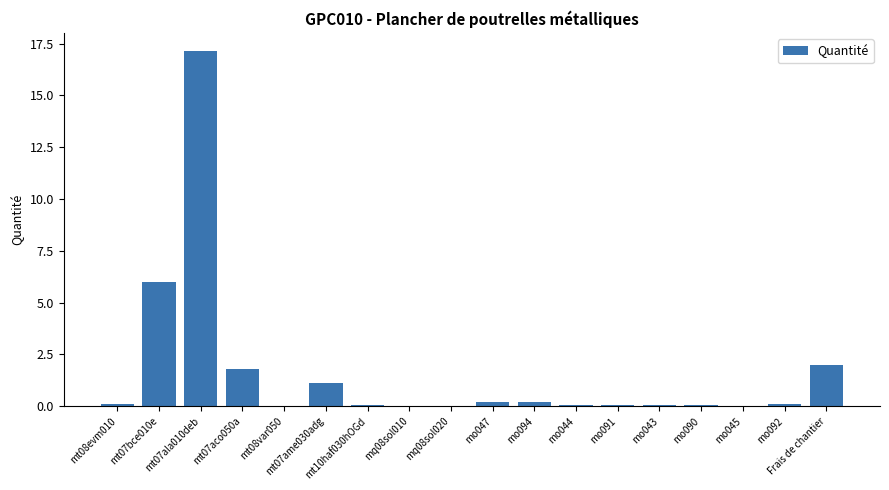

What is the greatest value displayed?

17.2